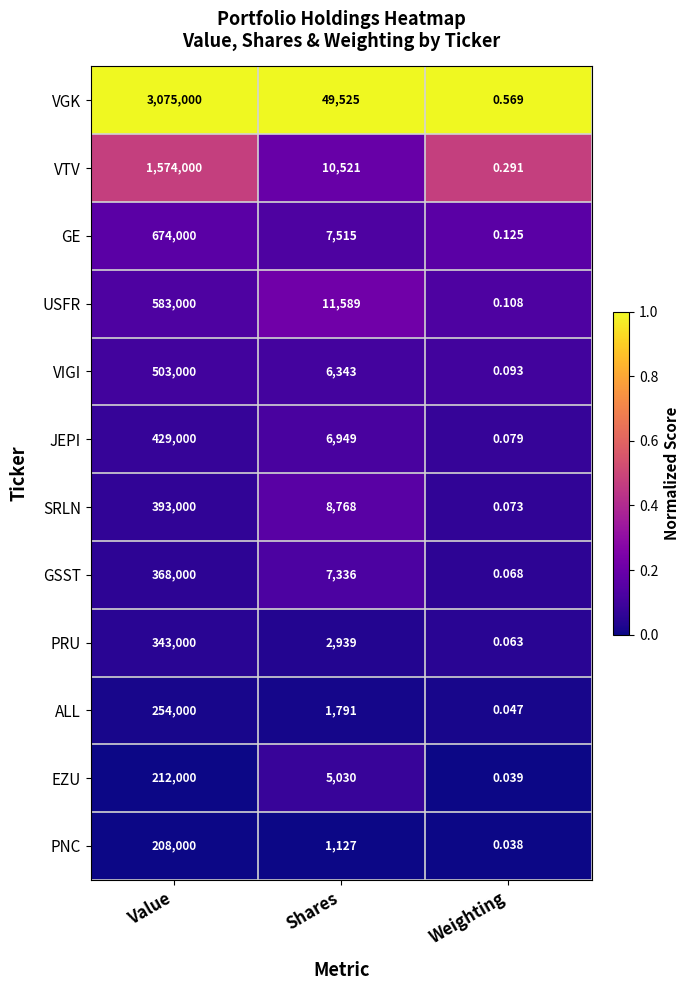

What is the total value across all series at Weighting?

1.6